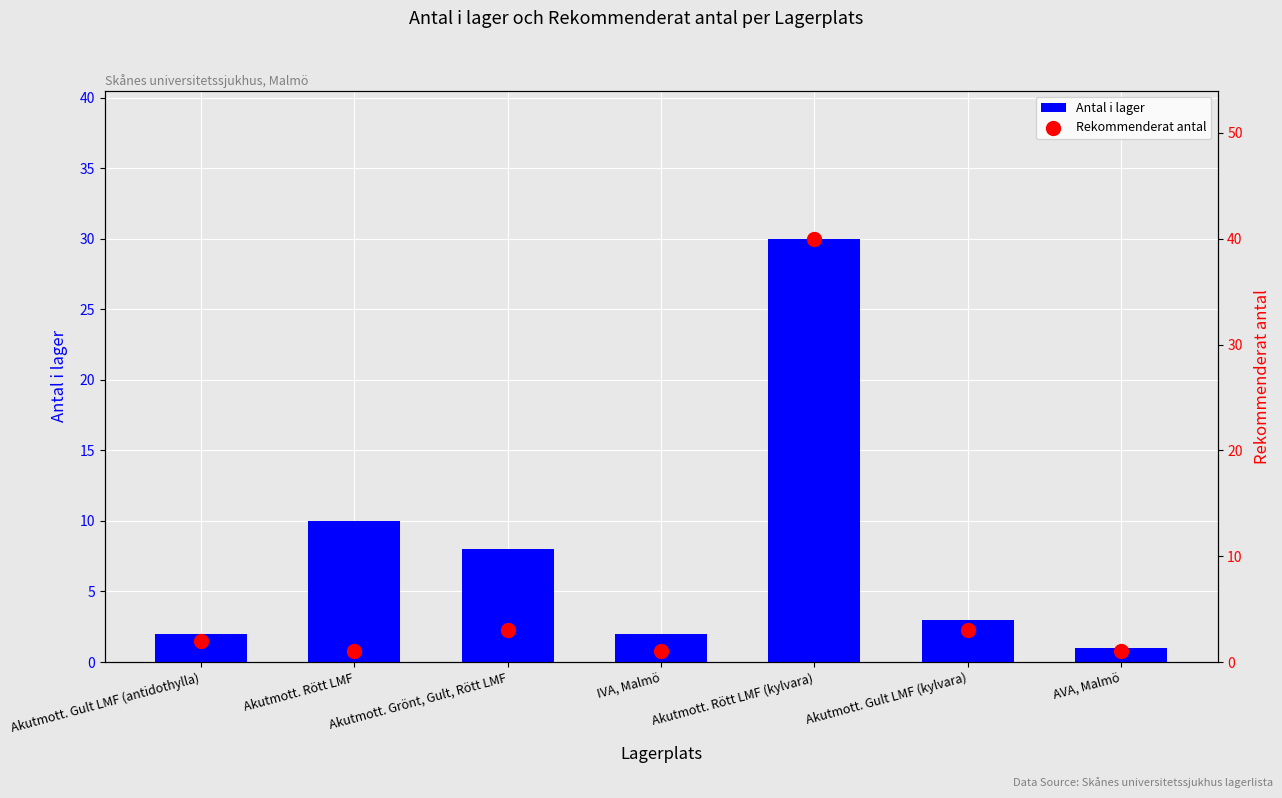

At which category is the sum across all series the highest?

Akutmott. Rött LMF (kylvara)